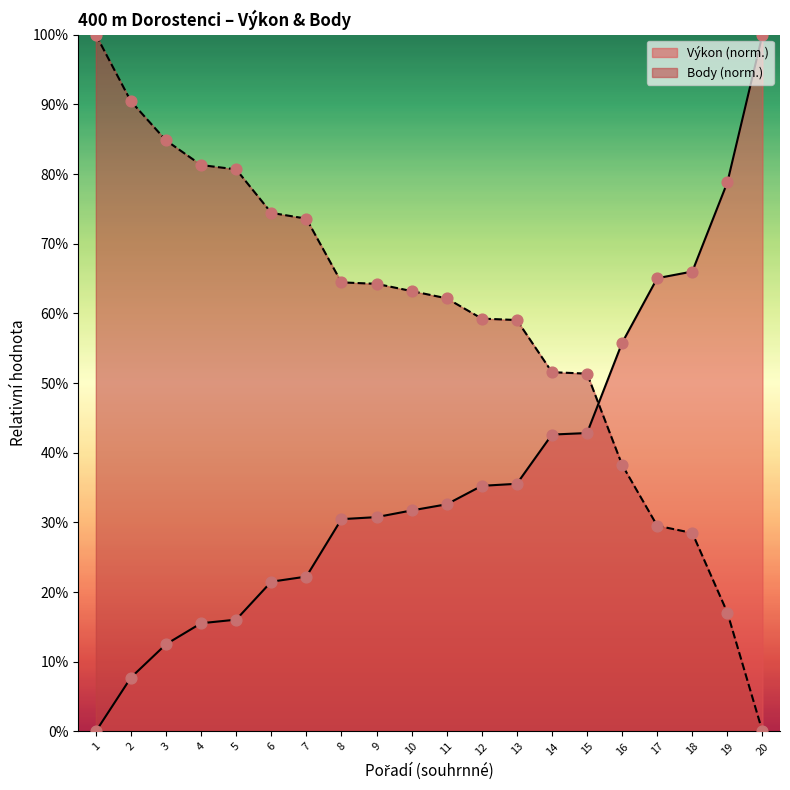

Which series has the widest spread of Y values?

Výkon